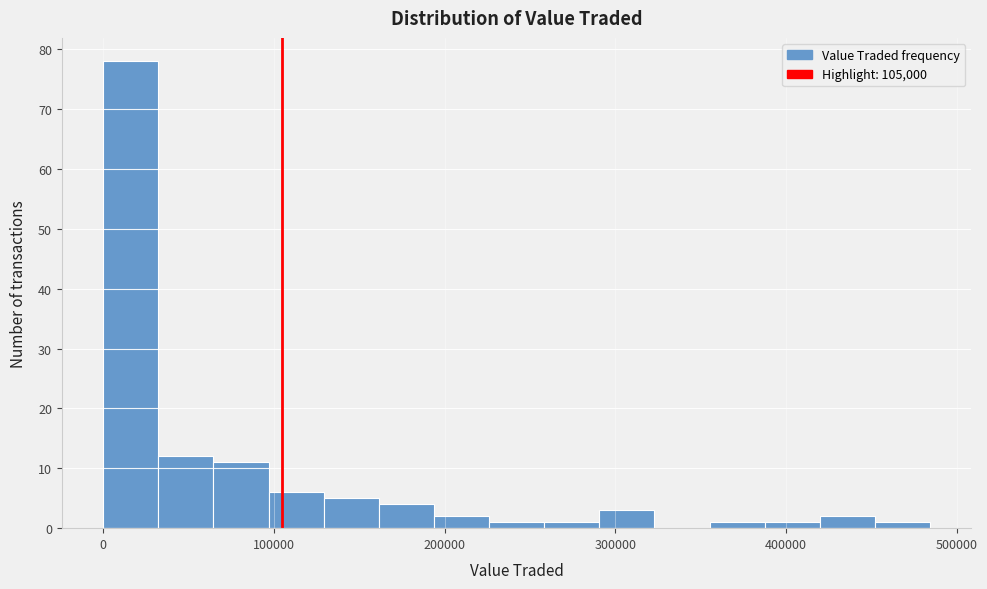

Read against the x-axis, roughly where is the centre of the tallest bar?

20000